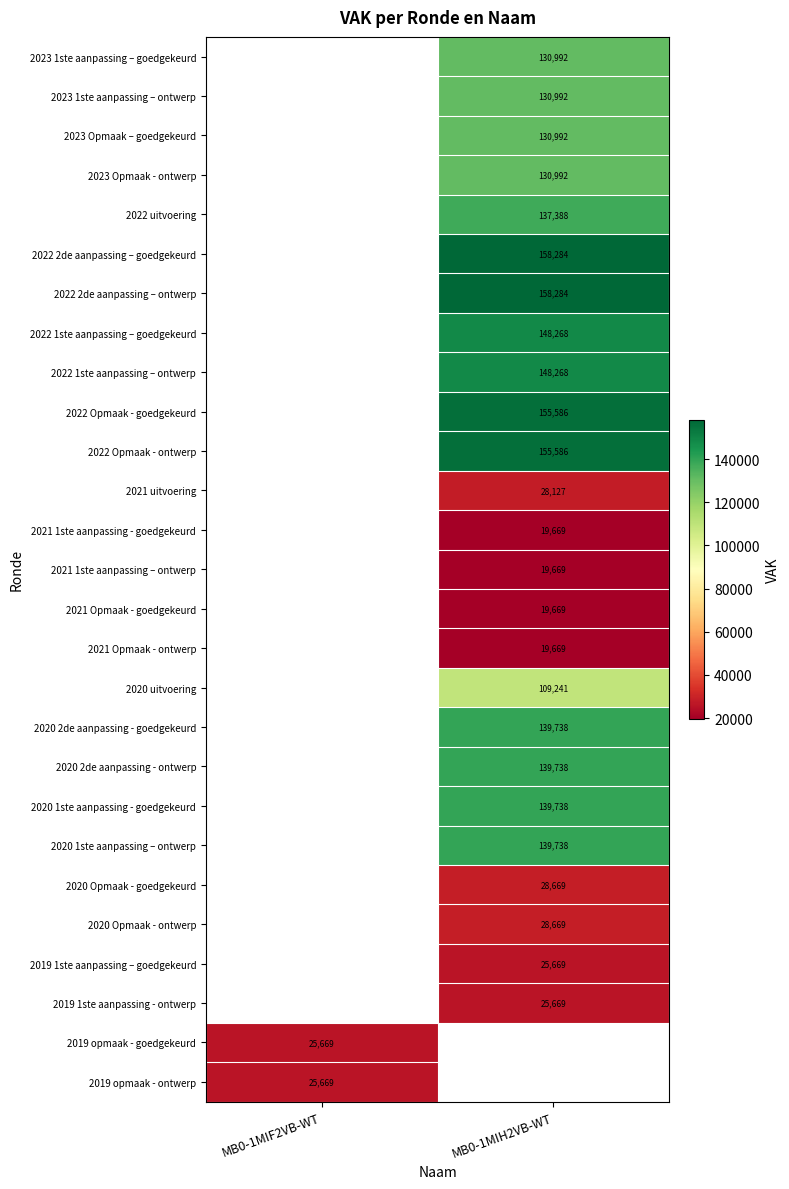

The value of 2022 2de aanpassing – ontwerp at MB0-1MIH2VB-WT is 95478. True or false?

False